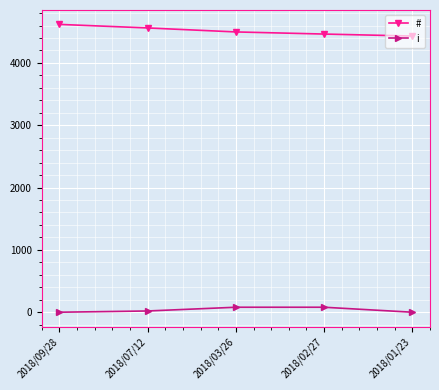

True or false: # has a value of 4561 at 2018/07/12.

True